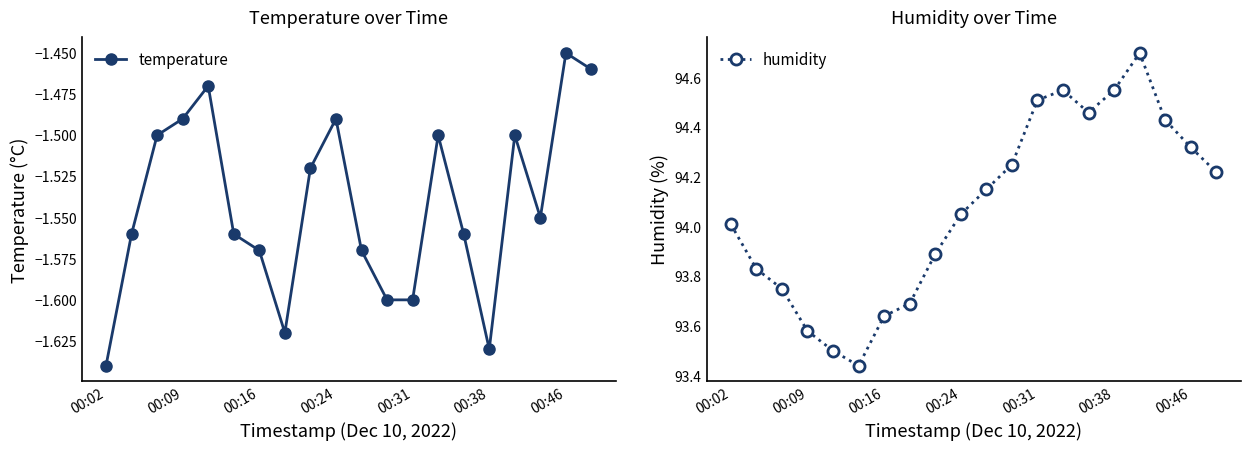

How many interior local valleys does the humidity series have?

2